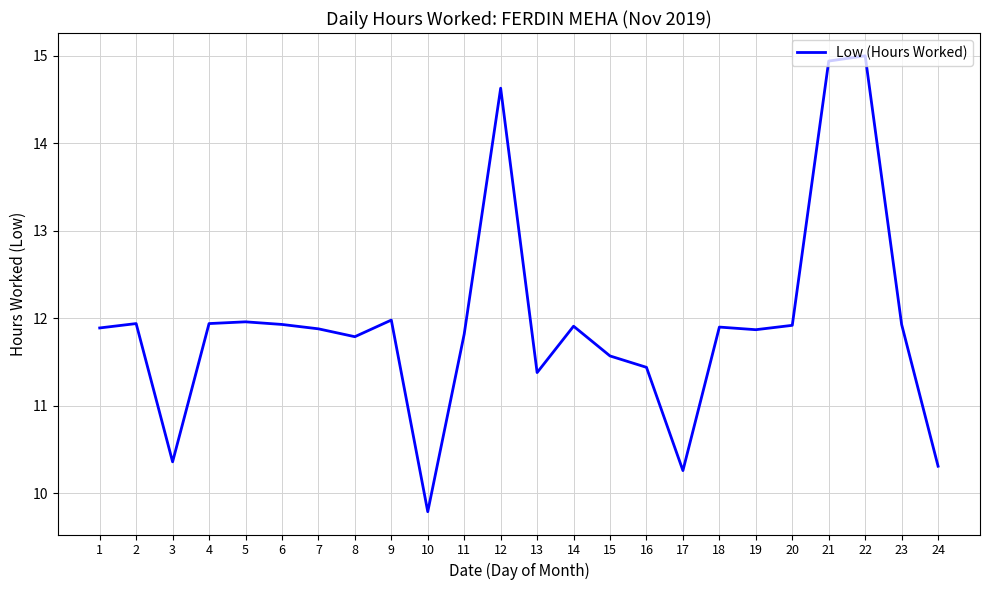

Approximately how many times larger is the value at 1 compared to 18?

1.0